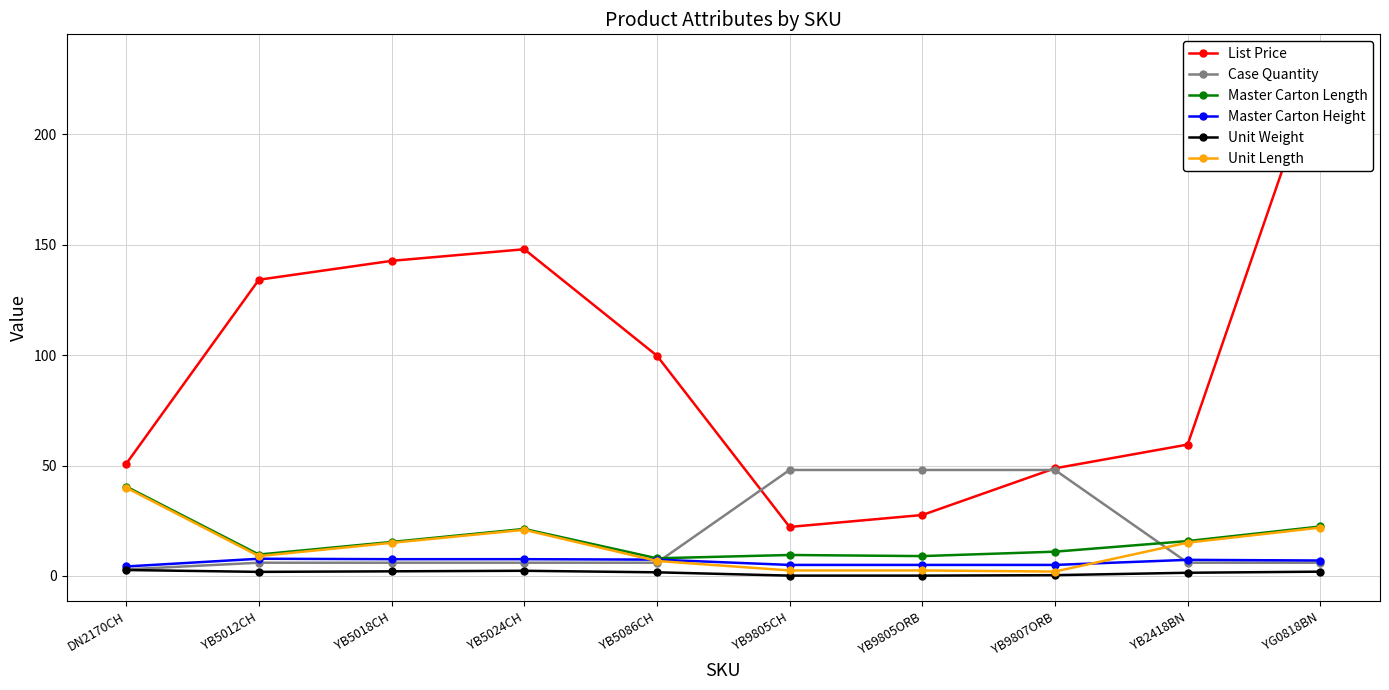

What is the difference between the highest and lowest values at YB5018CH?

140.6